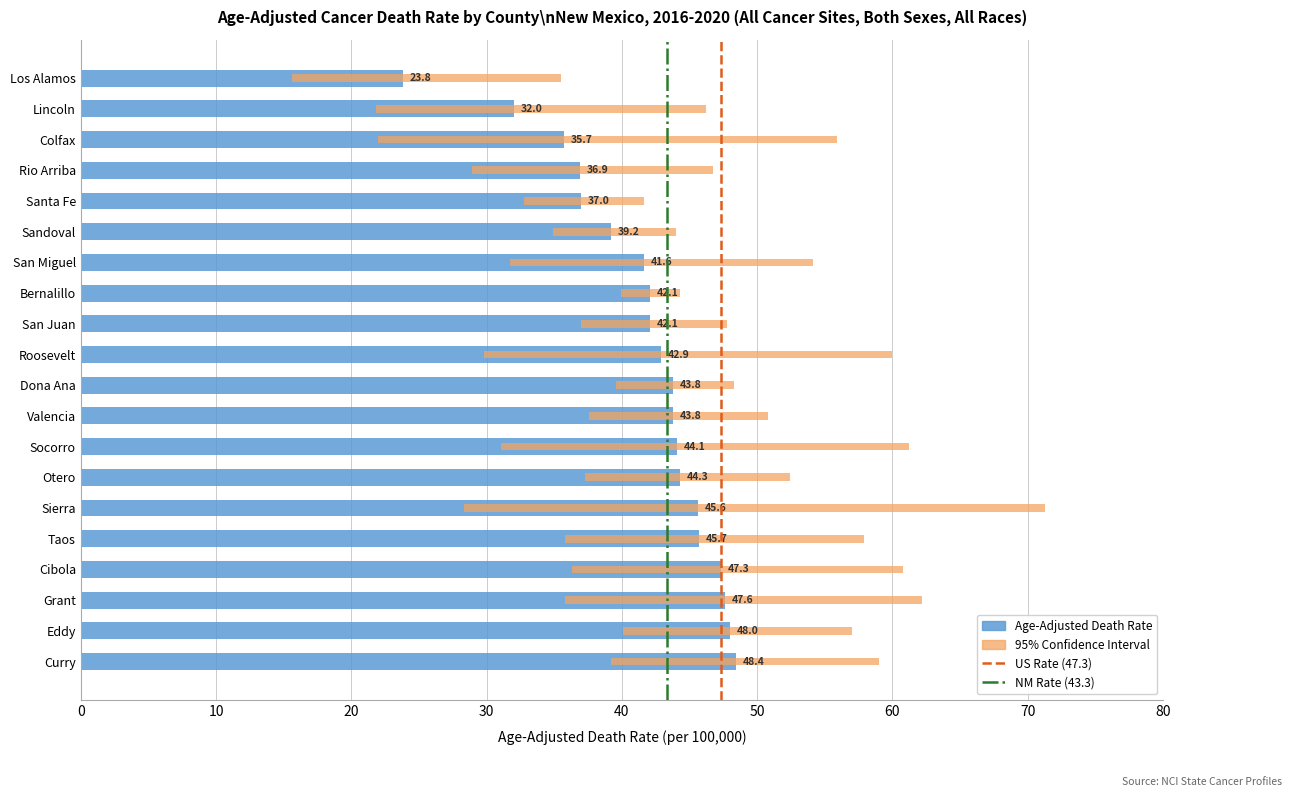

Reading left to right, extract all data points from this chart.

Age-Adjusted Death Rate: 23.8	32.0	35.7	36.9	37.0	39.2	41.6	42.1	42.1	42.9	43.8	43.8	44.1	44.3	45.6	45.7	47.3	47.6	48.0	48.4
Lower CI: 15.6	21.8	22.0	28.9	32.8	34.9	31.7	39.9	37.0	29.8	39.6	37.6	31.1	37.3	28.3	35.8	36.3	35.8	40.1	39.2
Upper CI: 35.5	46.2	55.9	46.7	41.6	44.0	54.1	44.3	47.8	60.0	48.3	50.8	61.2	52.4	71.3	57.9	60.8	62.2	57.0	59.0